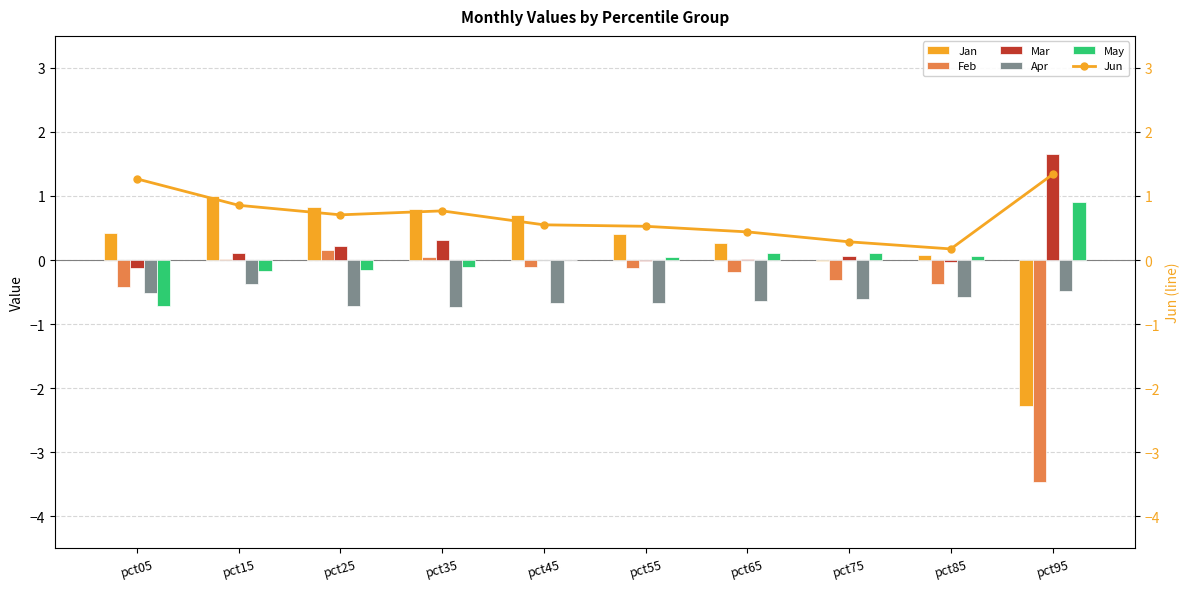

What is the average value of the Jun series?

0.7